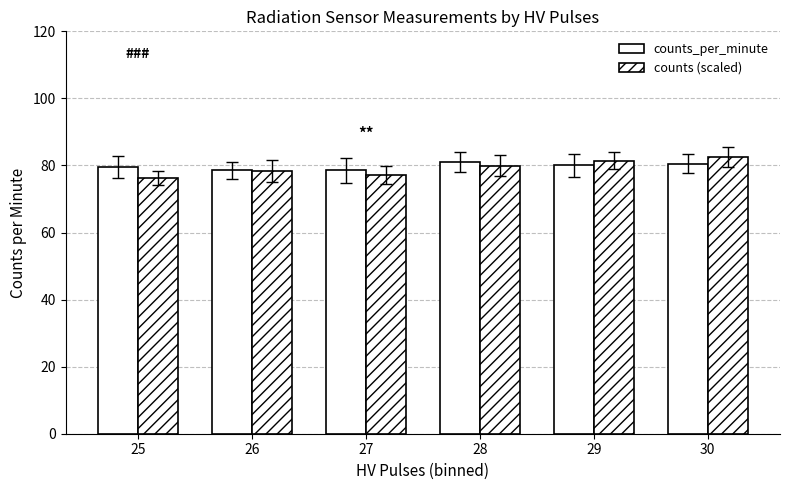

The counts (scaled) series shows 81.5 at 29. True or false?

True